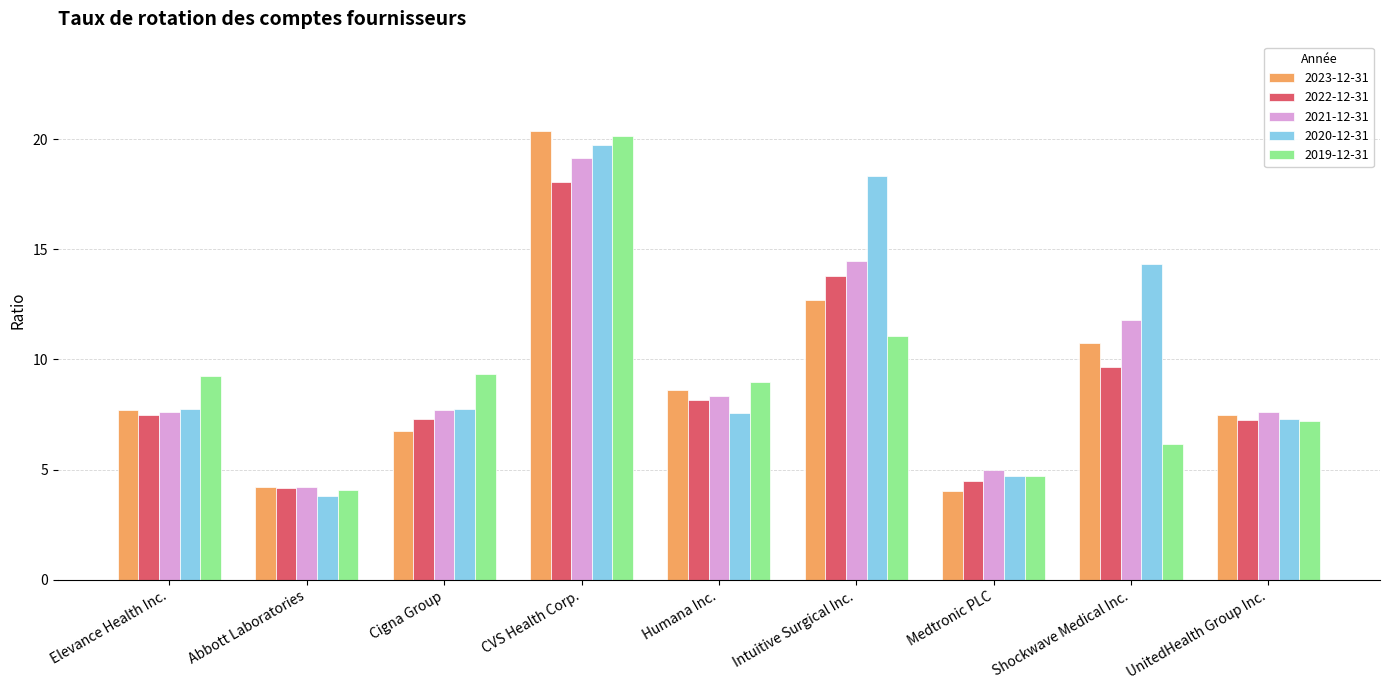

How many bars are there in total?

45